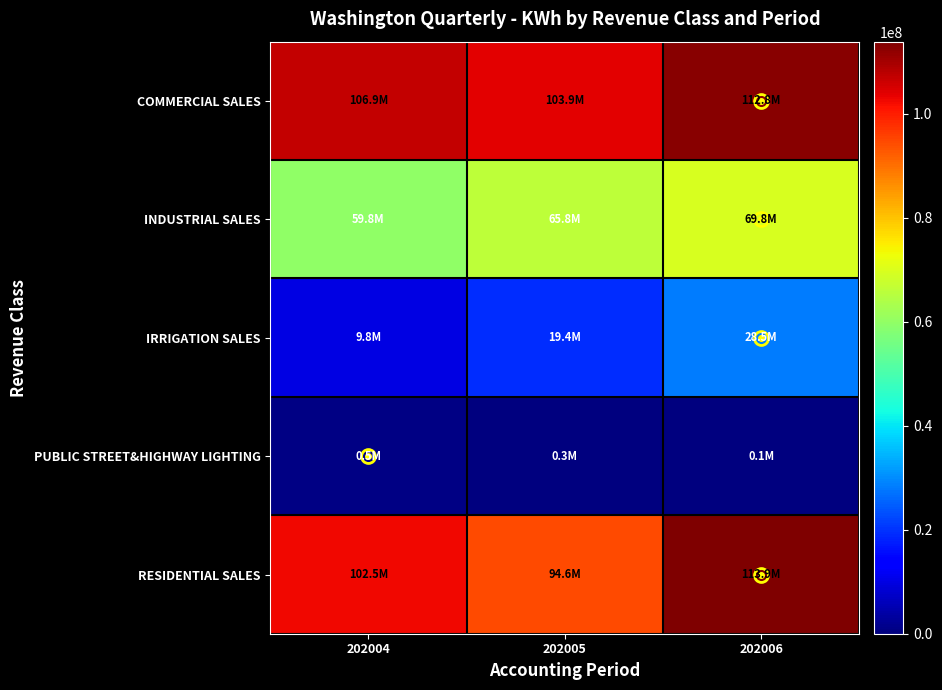

Which category has the highest value across all series?

202006